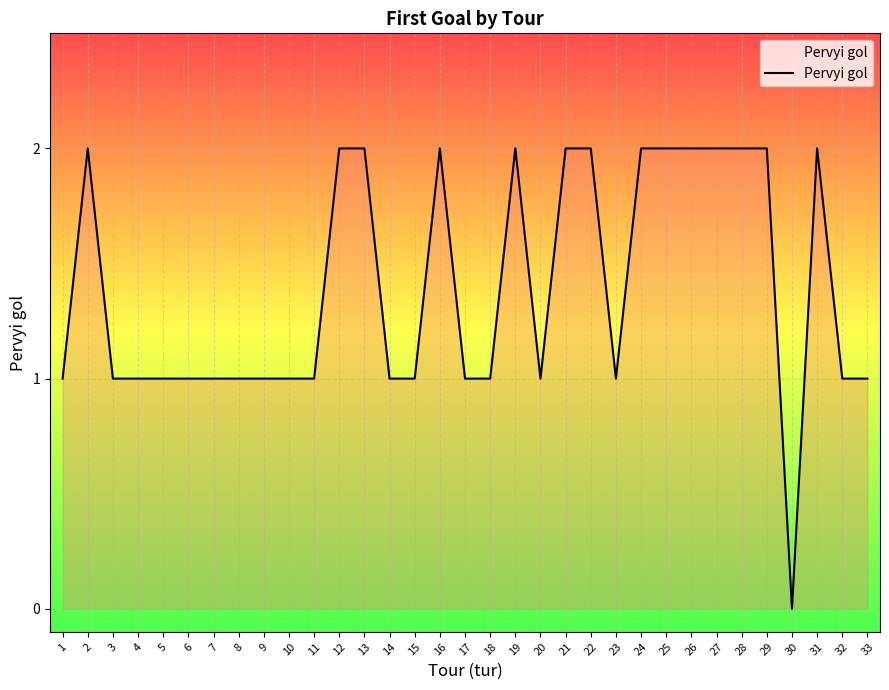

At which category does the chart reach its minimum across all series?

30